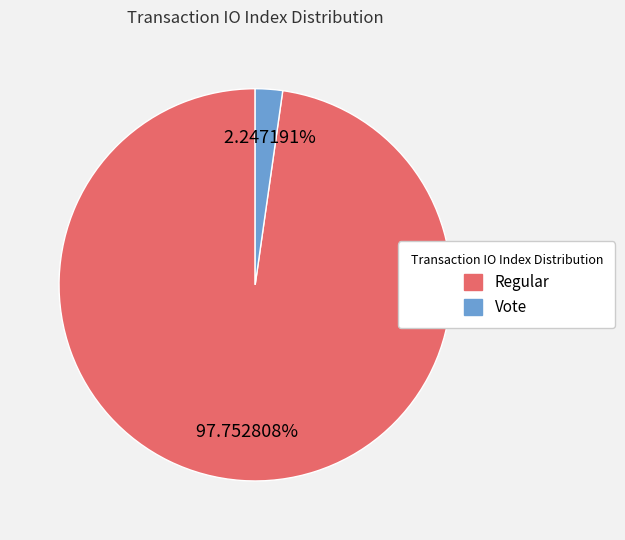

Is the sum of Vote and Regular greater than half?

Yes